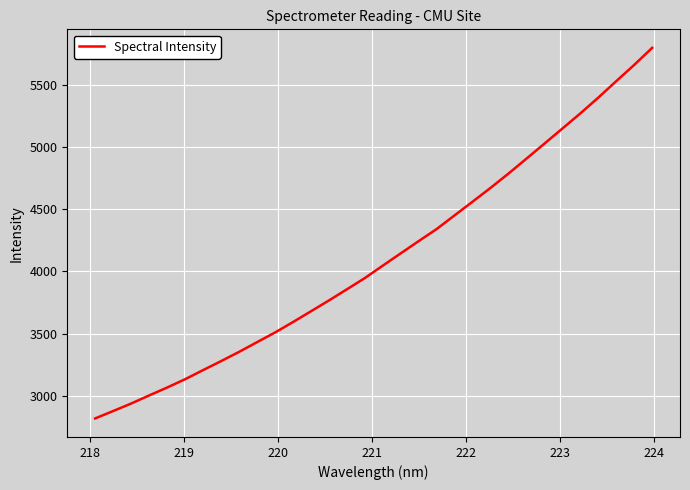

What is the greatest value displayed?

5801.4